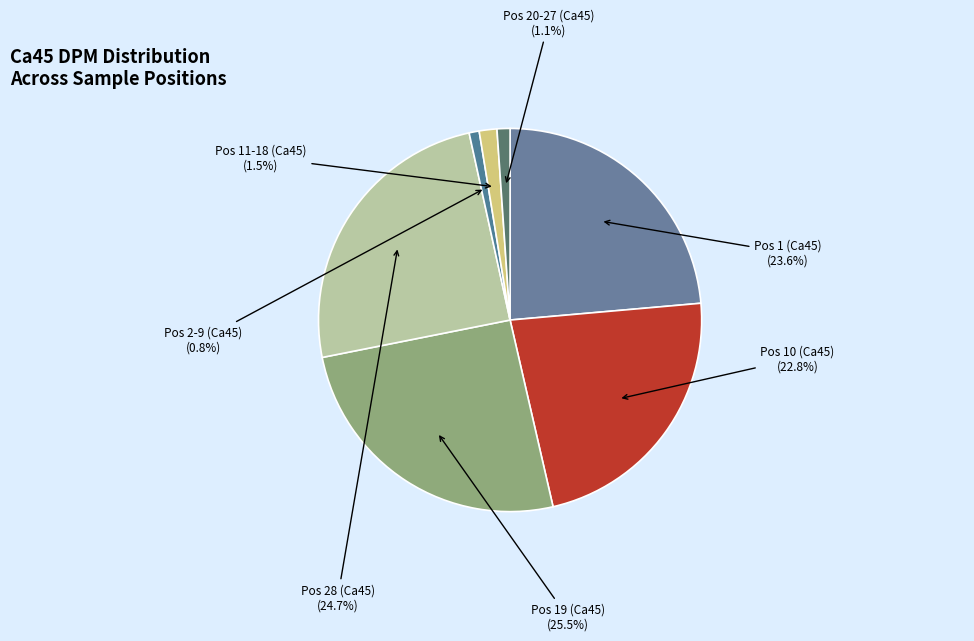

What percentage is the Pos 20-27 (Ca45) slice, to the nearest percent?

1%